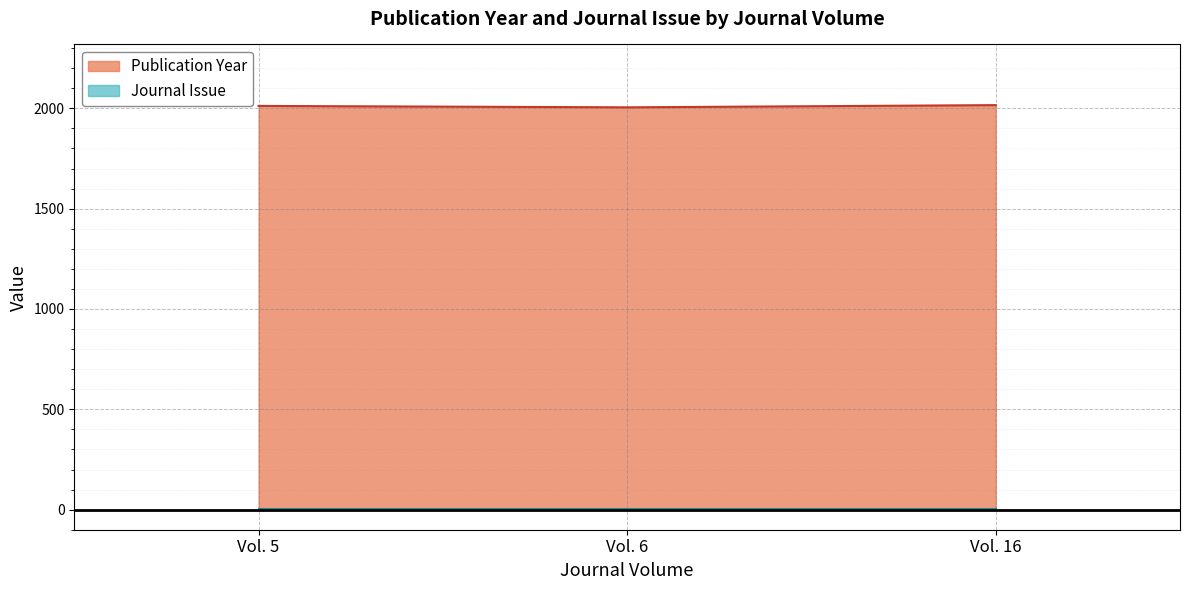

Which series has the largest total across all categories?

Publication Year